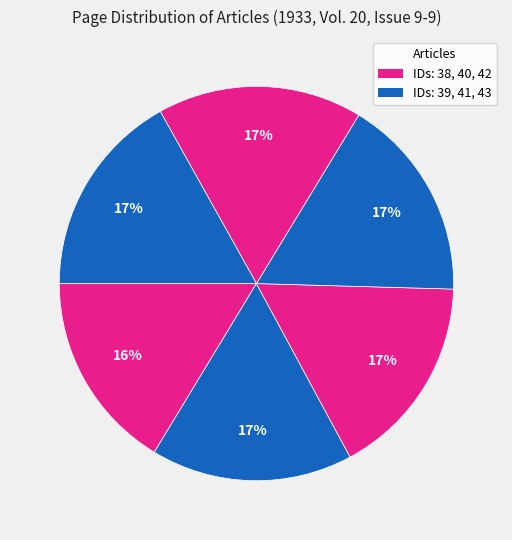

To the nearest percent, what is the difference between the largest and smallest slice percentages?

1%